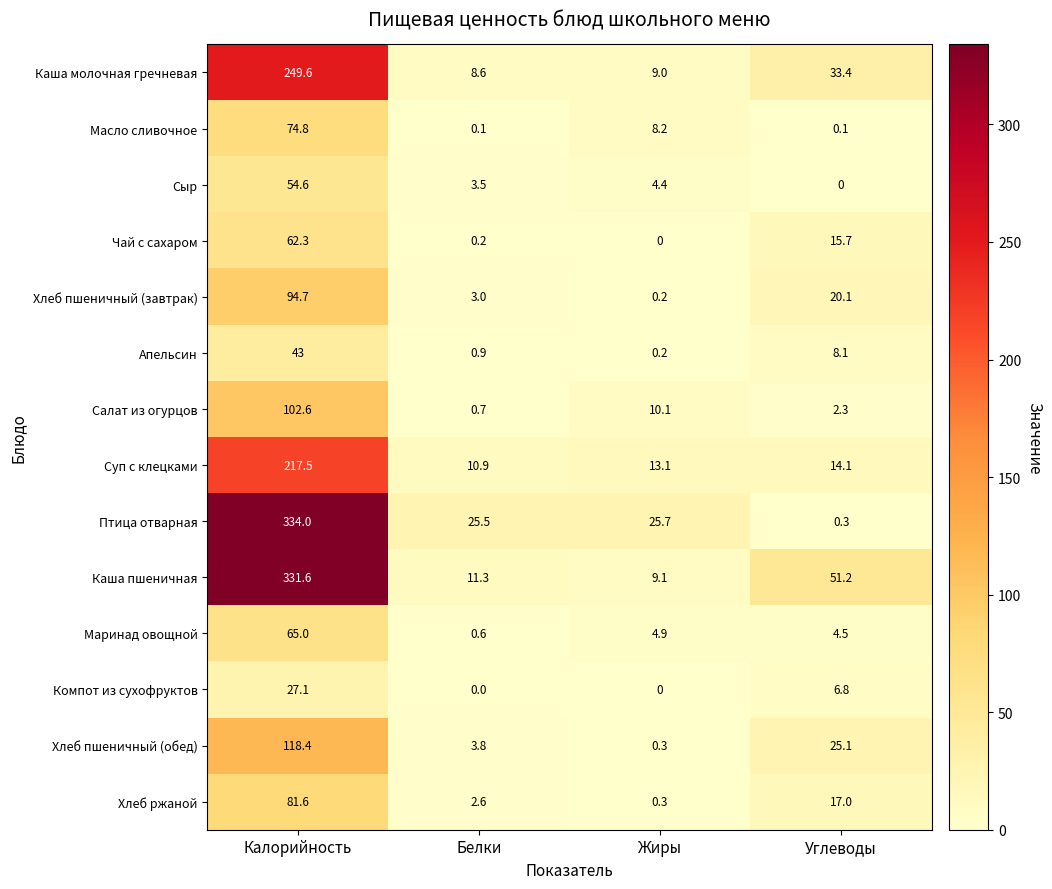

What is the greatest value displayed?

334.0